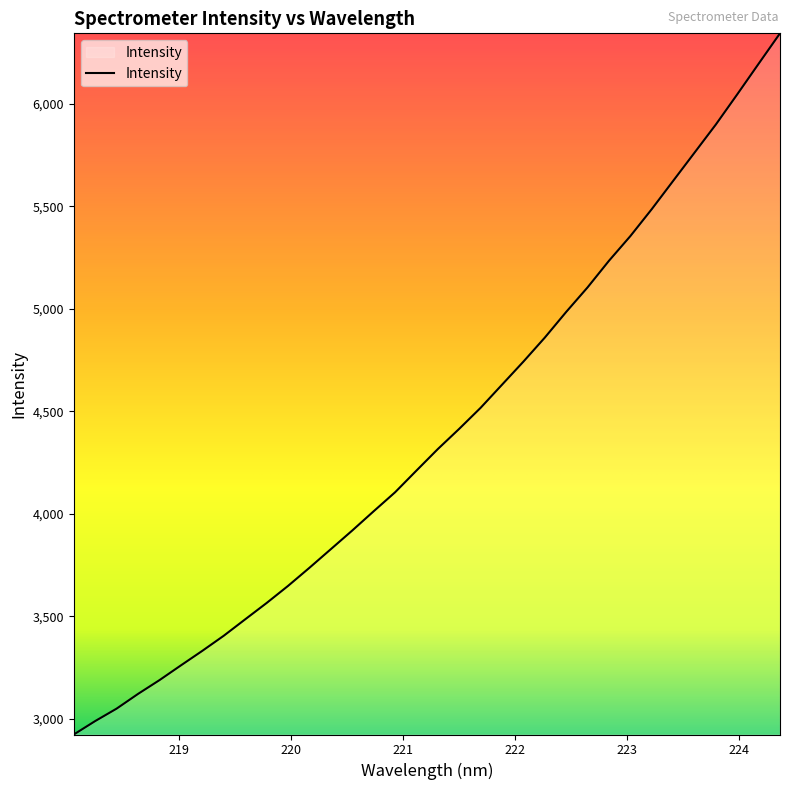

What is the difference between the maximum and minimum values?

3419.5